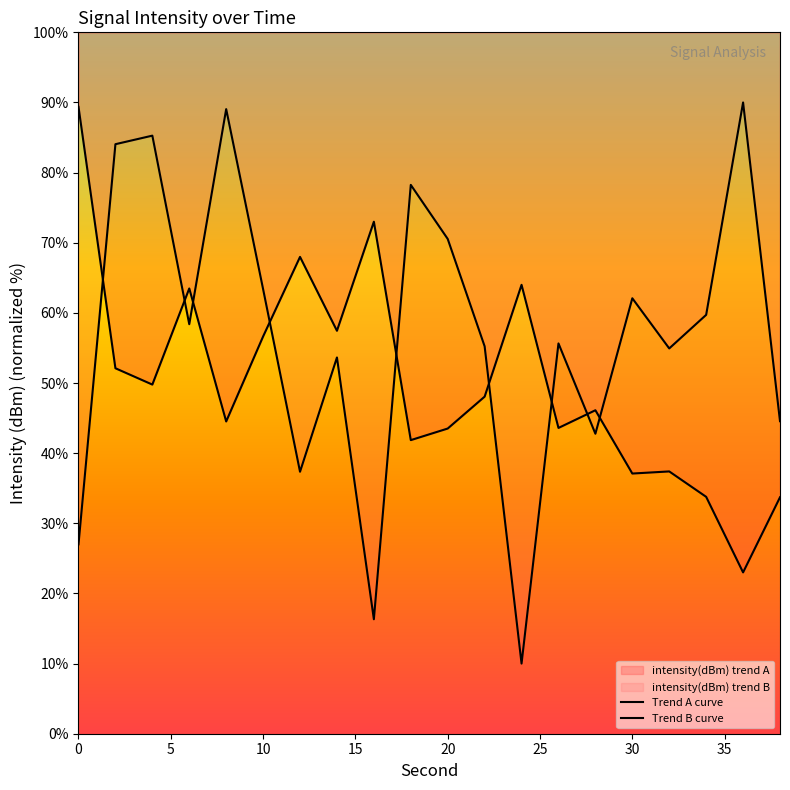

True or false: there are more than 2 points higher than both neighbors.

True